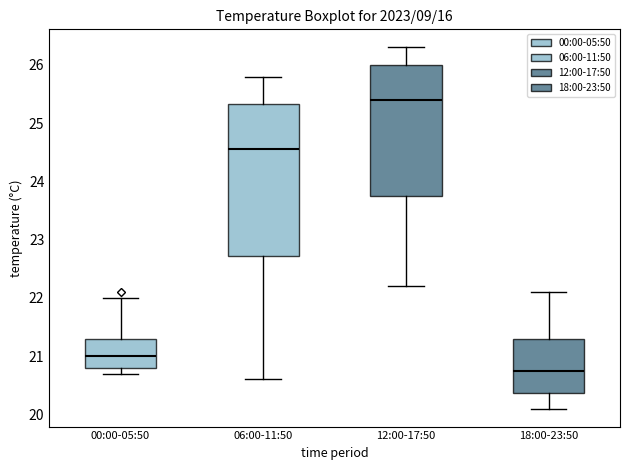

Which box's median line is the highest?

12:00-17:50